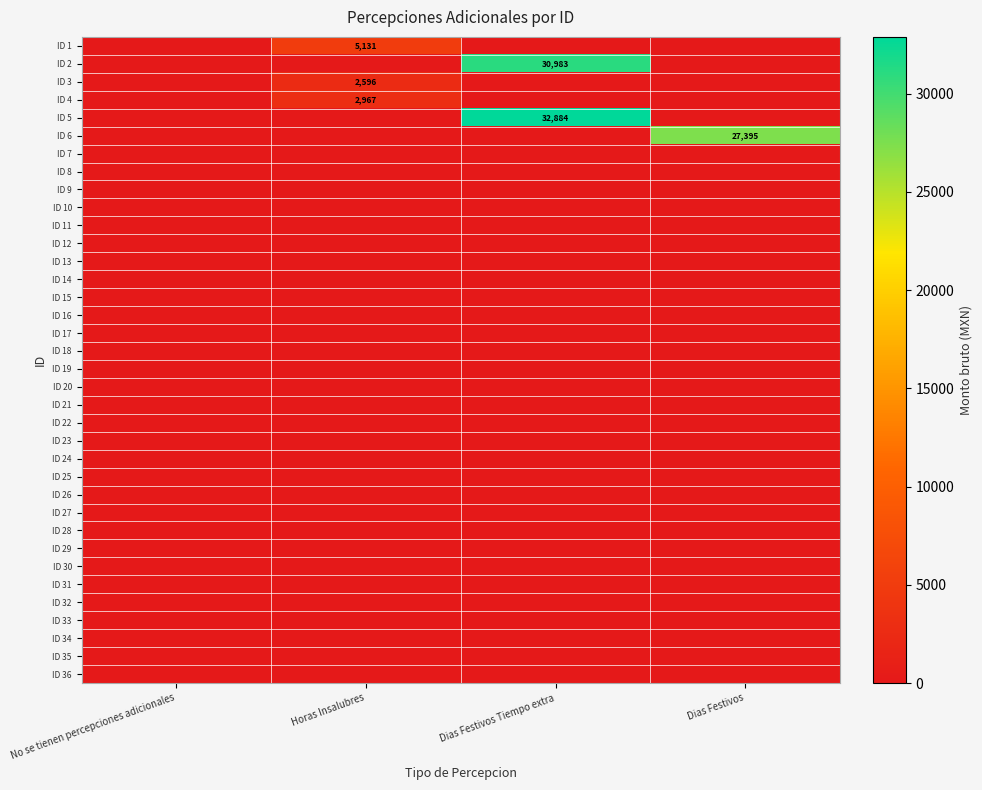

Which series has the largest range (max minus min)?

ID 5